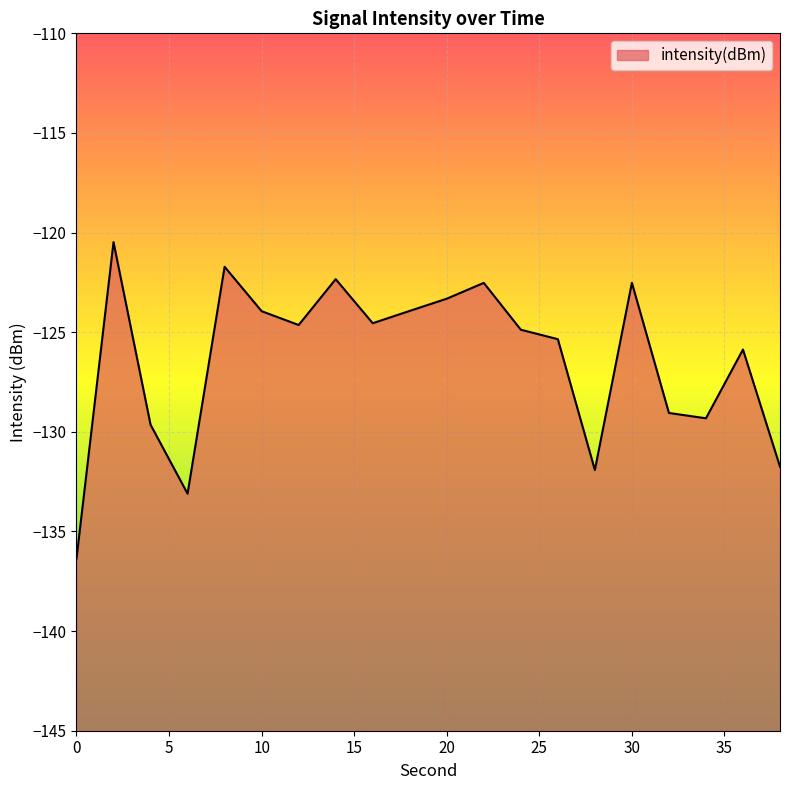

What is the sum of the values at 2 and 16?

-245.0